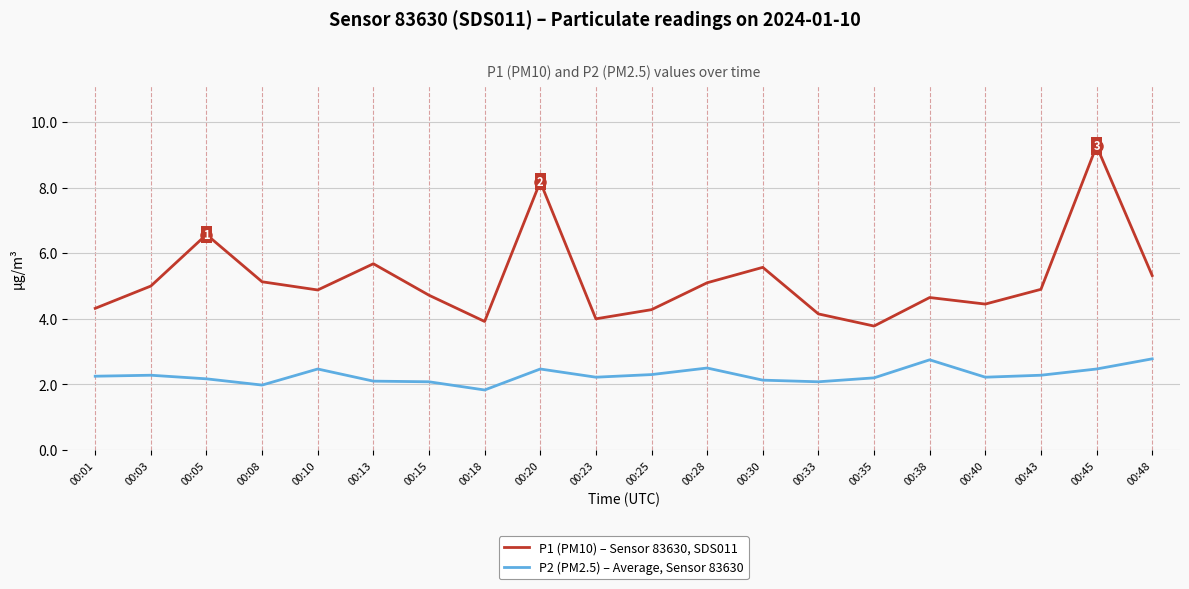

List the series in order of their overall mean, lowest first.

P2 (PM2.5) – Average, Sensor 83630, P1 (PM10) – Sensor 83630, SDS011